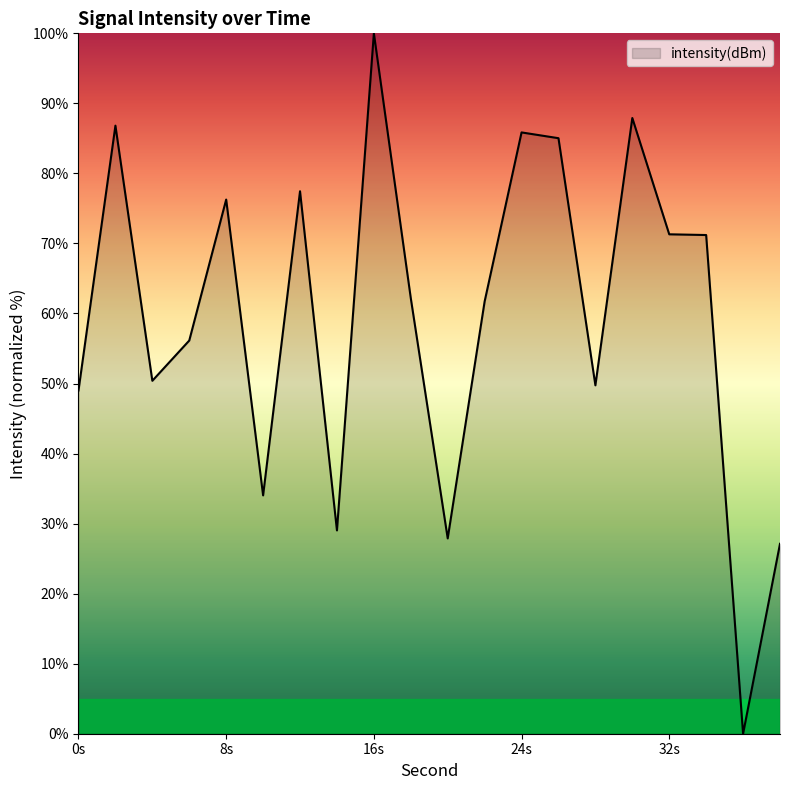

What is the difference between the maximum and minimum values?

100.0